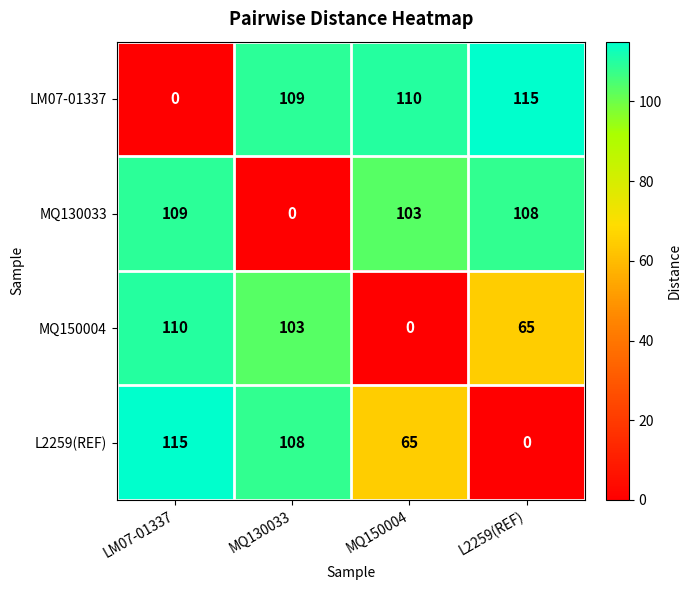

What is the difference between the L2259(REF) values at MQ150004 and LM07-01337?

50